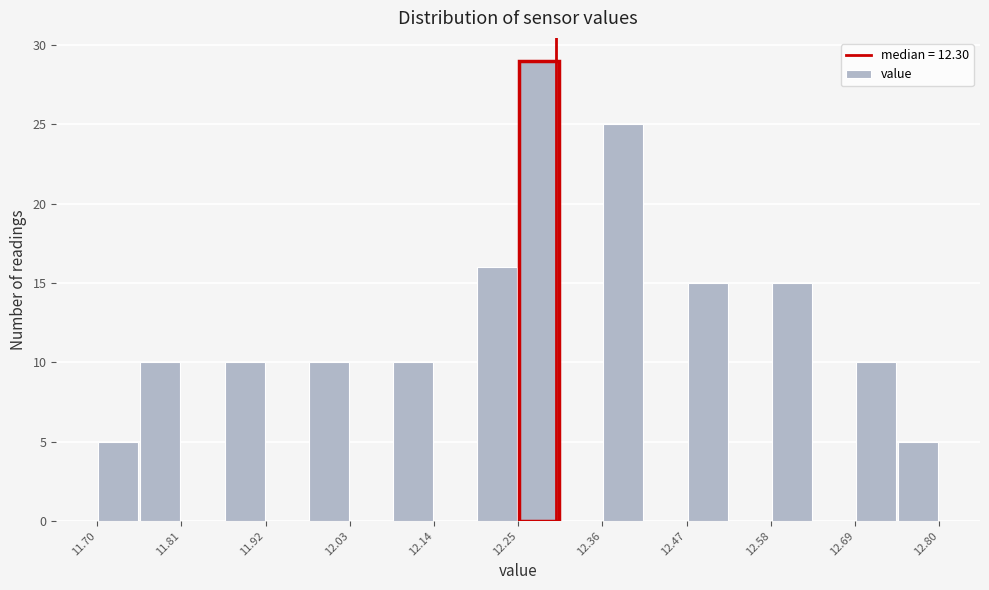

Around what value on the x-axis is the tallest bar? Give the approximate position of its centre, as read against the axis.

12.28